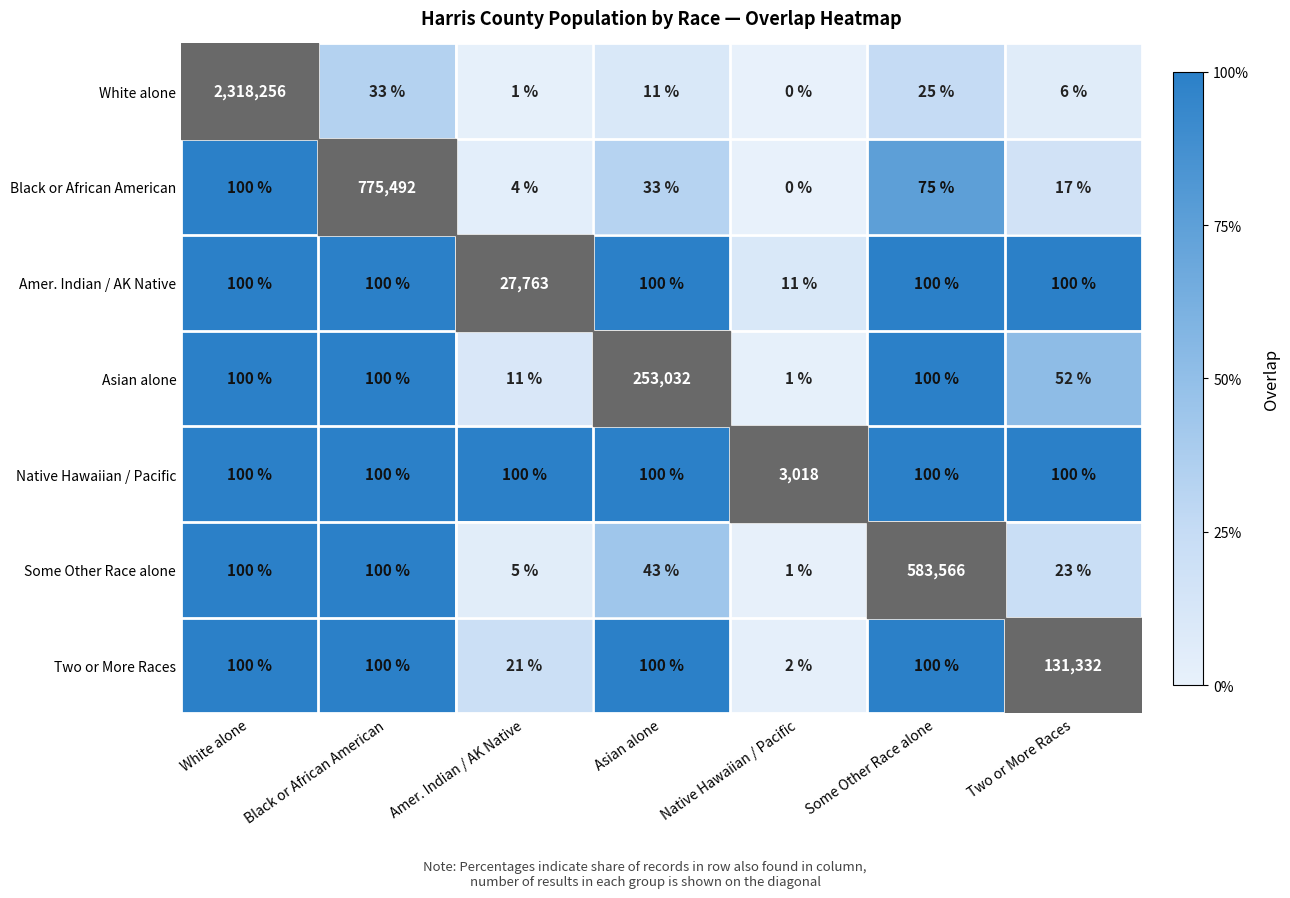

Is it true that Black or African American equals 75 at Some Other Race alone?

True